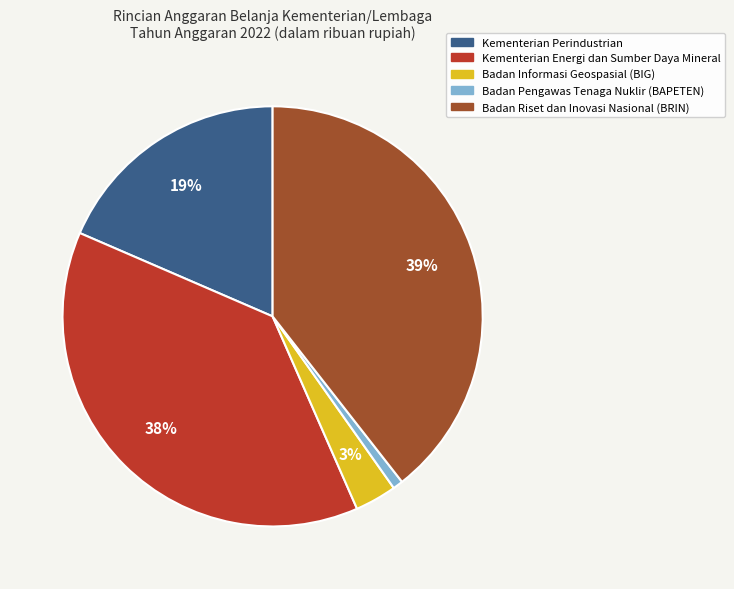

To the nearest percent, what is the average slice percentage?

20%